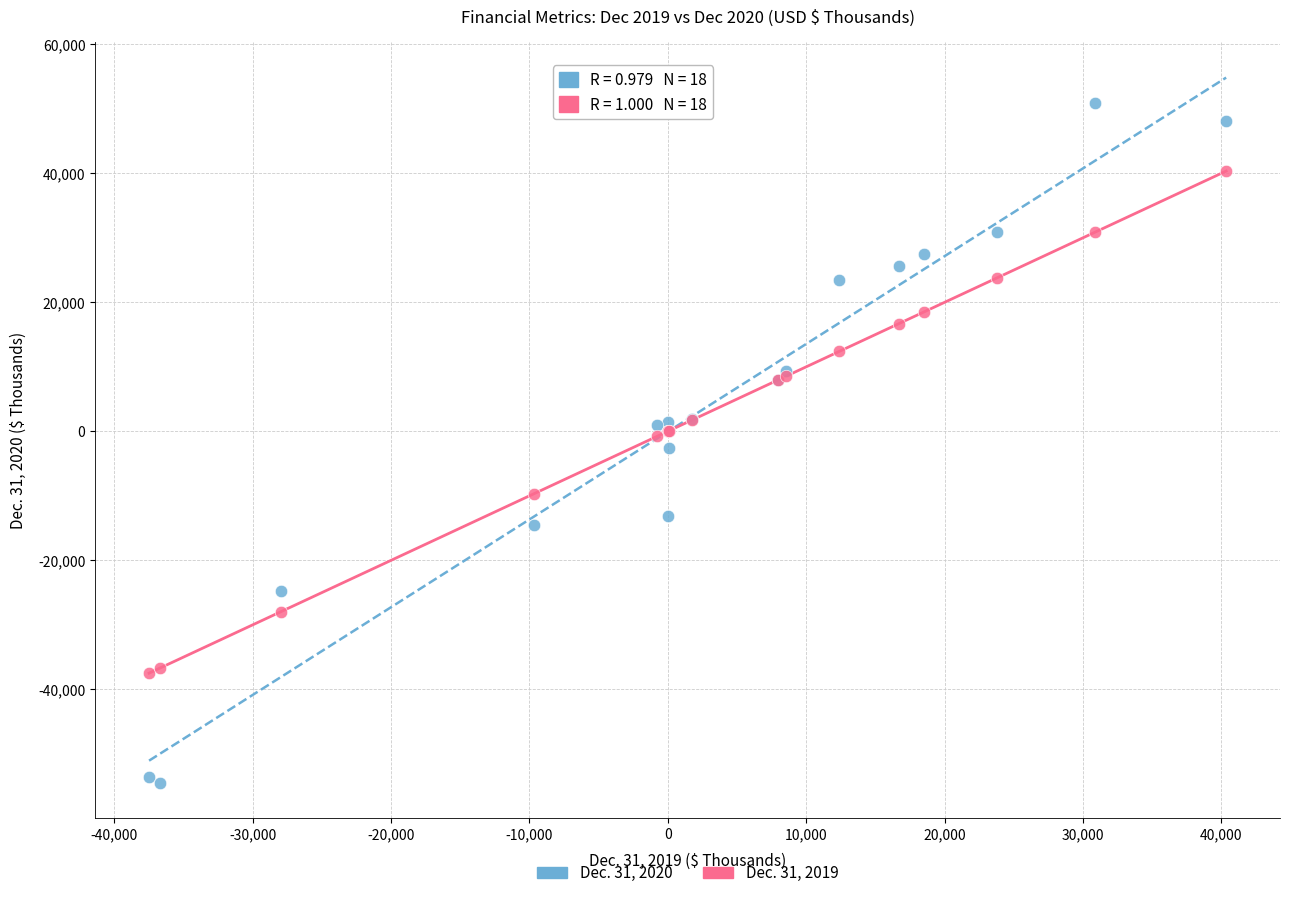

Which series contains the lowest Y value?

Dec. 31, 2020